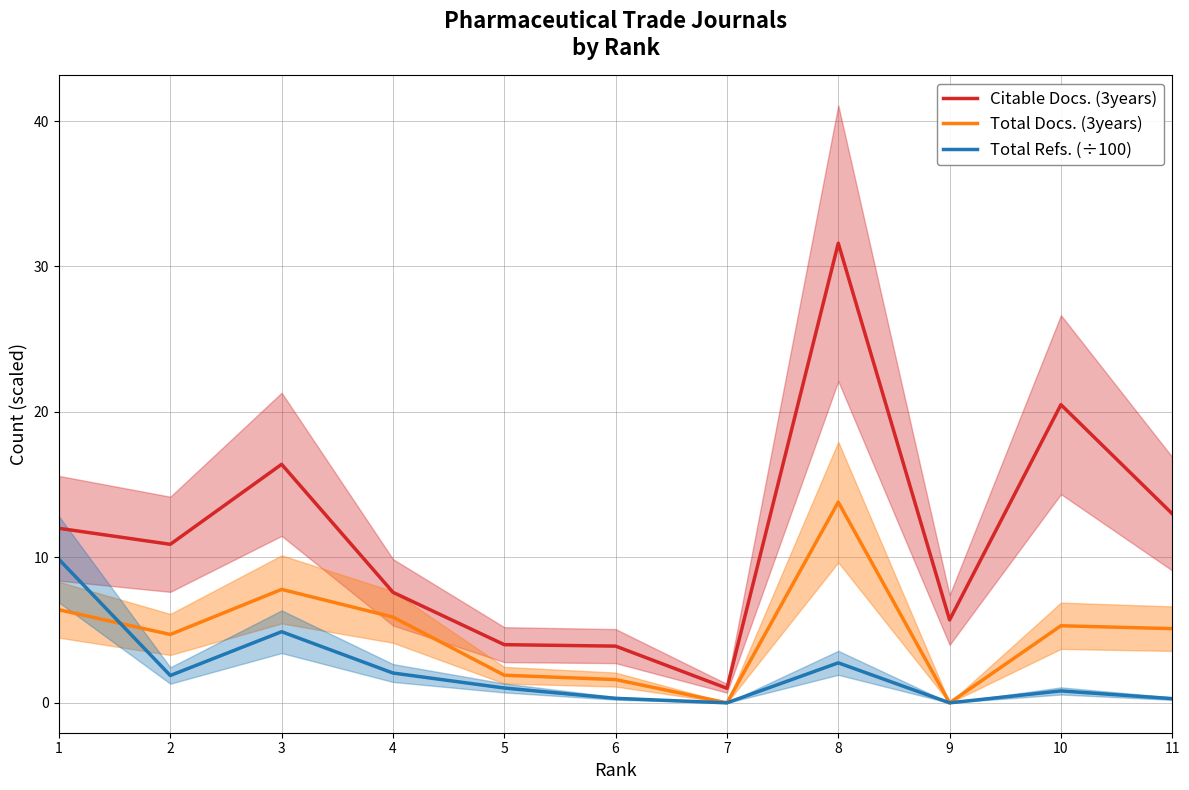

Rank the series by their maximum value, from highest to lowest.

Citable Docs. (3years), Total Docs. (3years), Total Refs. (÷100)